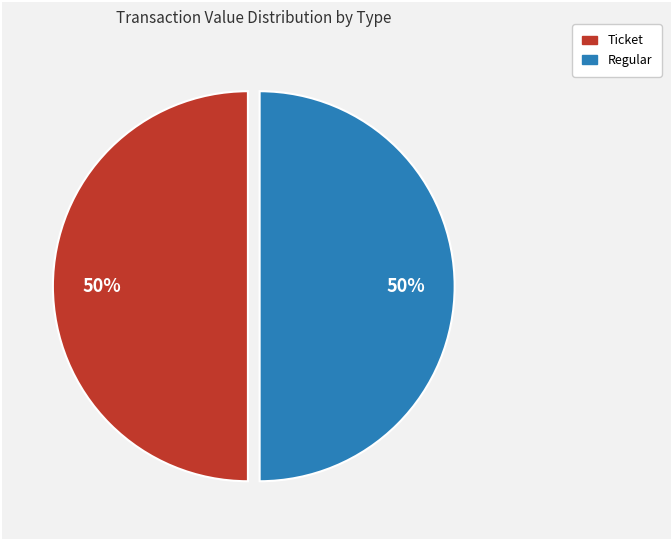

Count the number of slices in the pie.

2